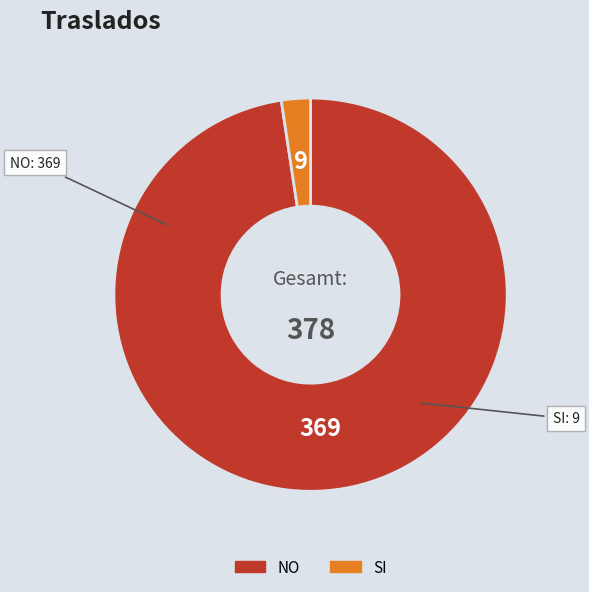

Is it true that NO is 84% of the pie?

False